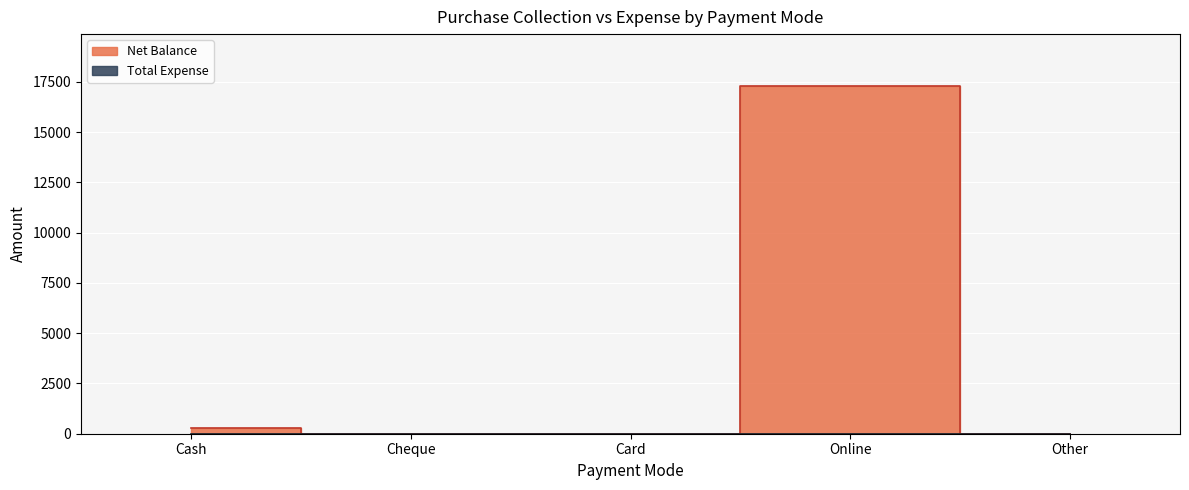

What position from the left is Cheque?

2